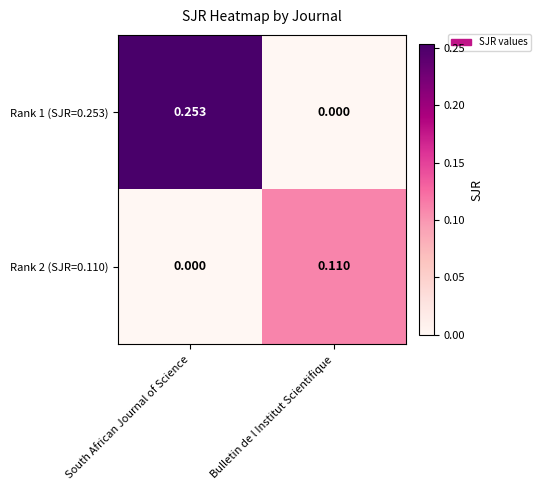

At which category is the sum across all series the highest?

South African Journal of Science